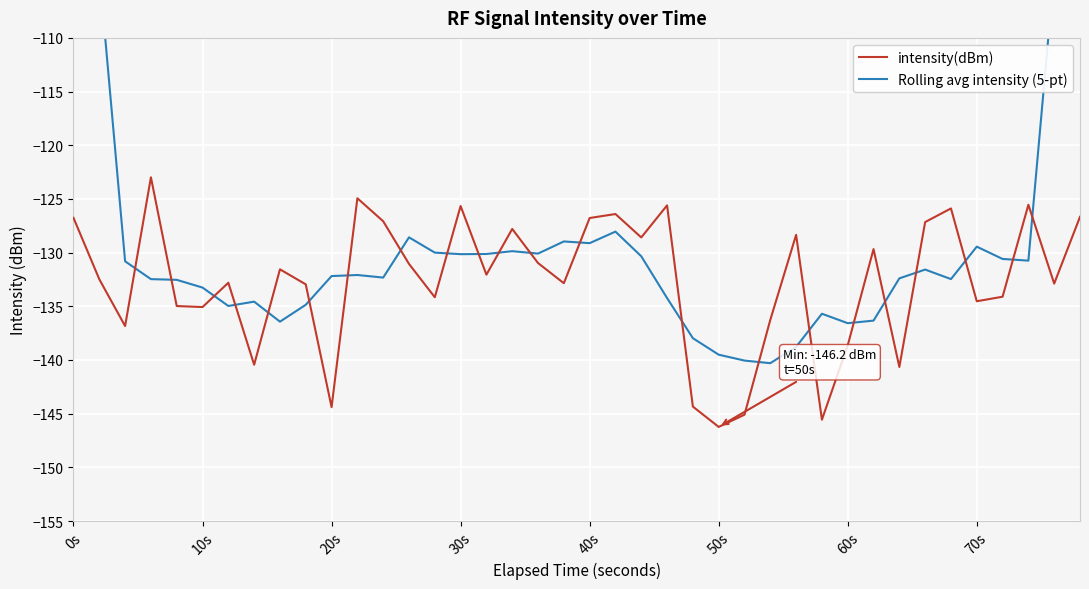

The intensity(dBm) series shows -126.8 at 40s. True or false?

True